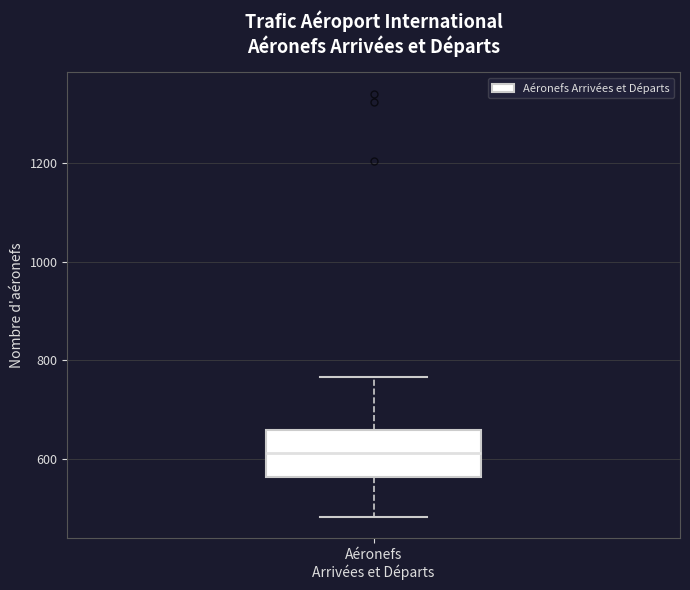

Where is the upper edge of the box for Aéronefs Arrivées et Départs on the y-axis? The values are not printed on the chart, so give them approximately, as read against the axis.

660